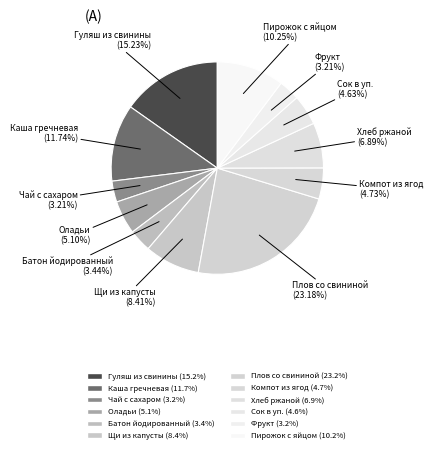

To the nearest percent, what is the average slice percentage?

8%